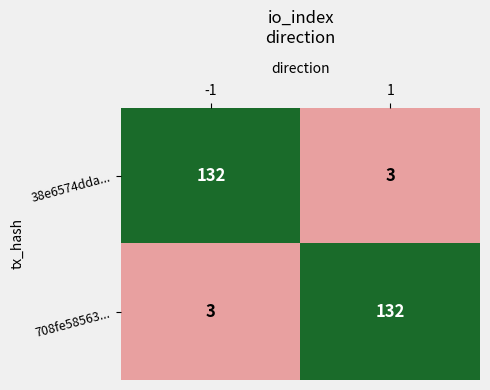

What is the total value across all series at 1?

135